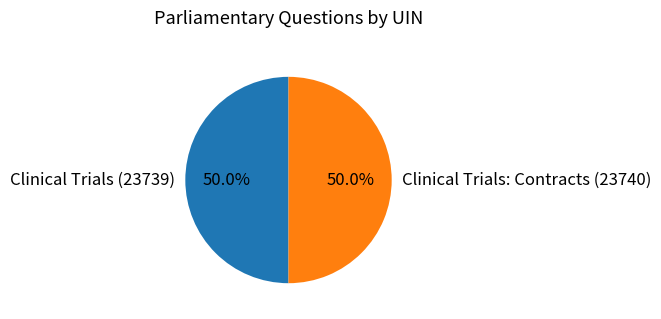

How many slices are in this pie chart?

2